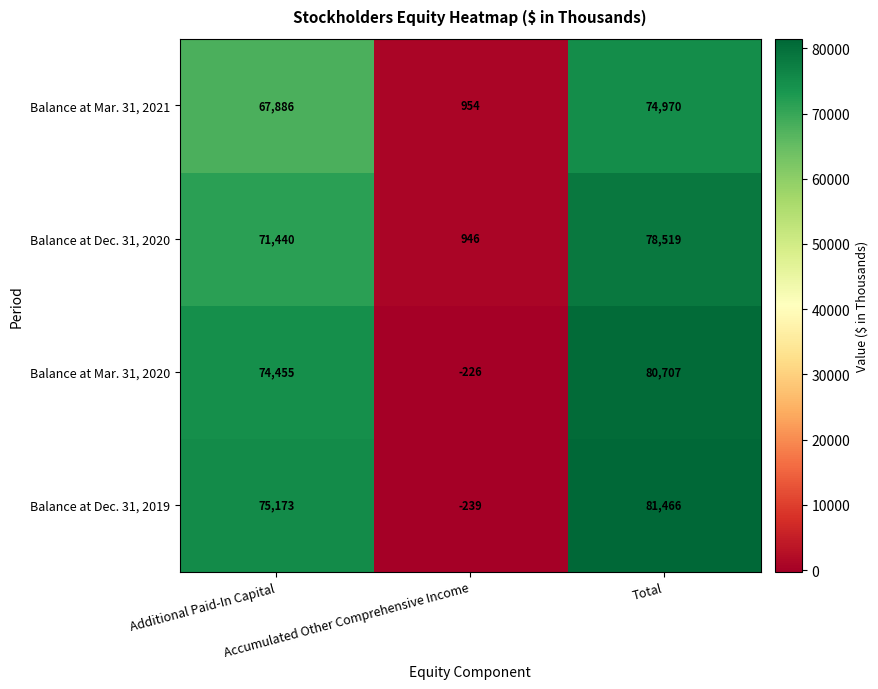

Which series has the largest total across all categories?

Balance at Dec. 31, 2019